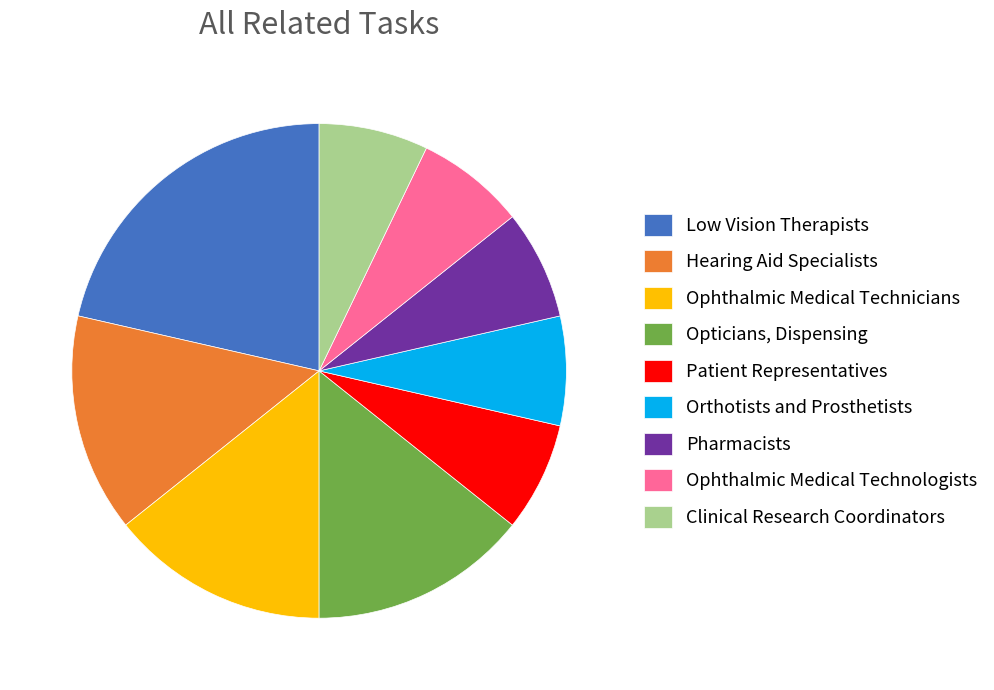

Is the sum of Hearing Aid Specialists and Patient Representatives greater than half?

No